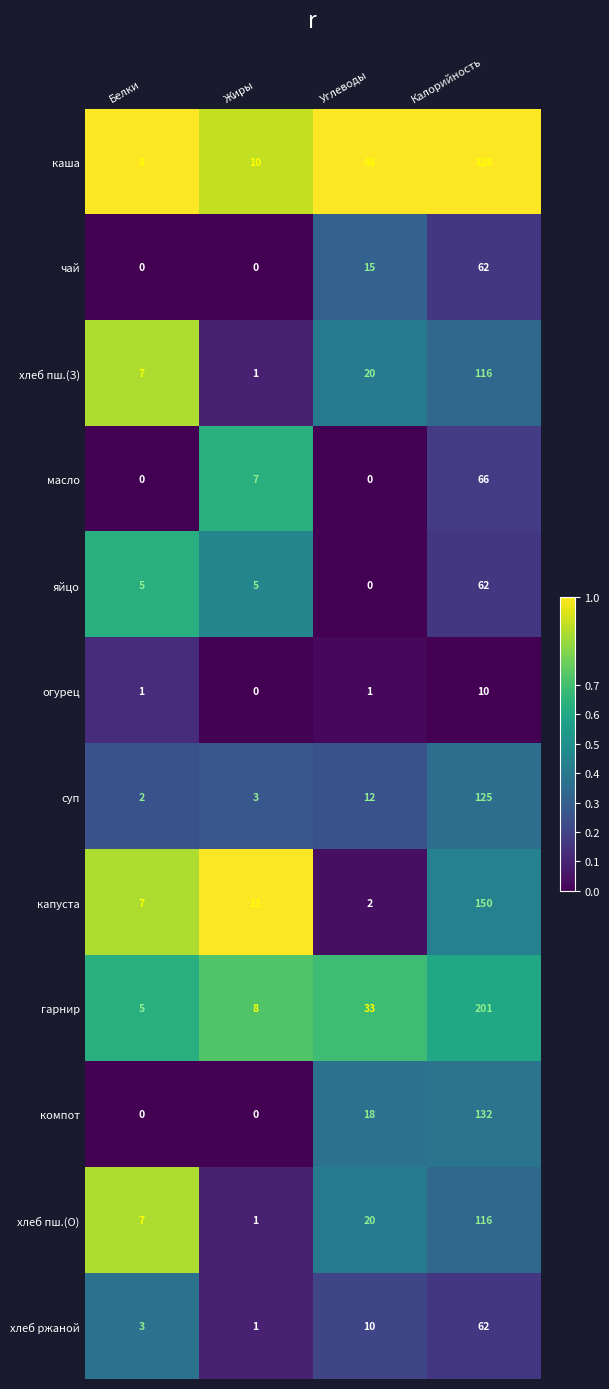

At which label is каша closest to 168?

Углеводы